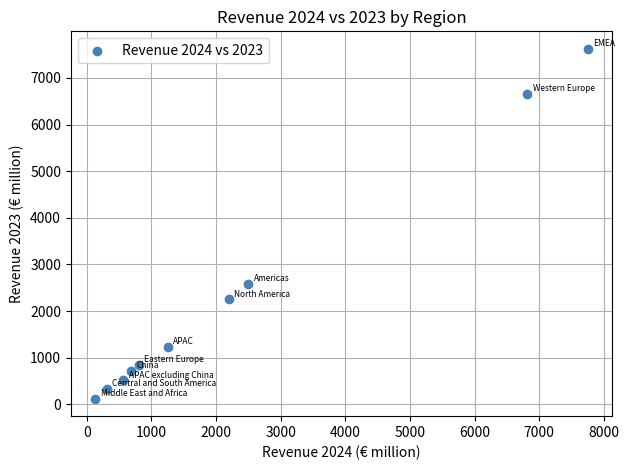

What is the range of X values (max minus min)?

7616.5